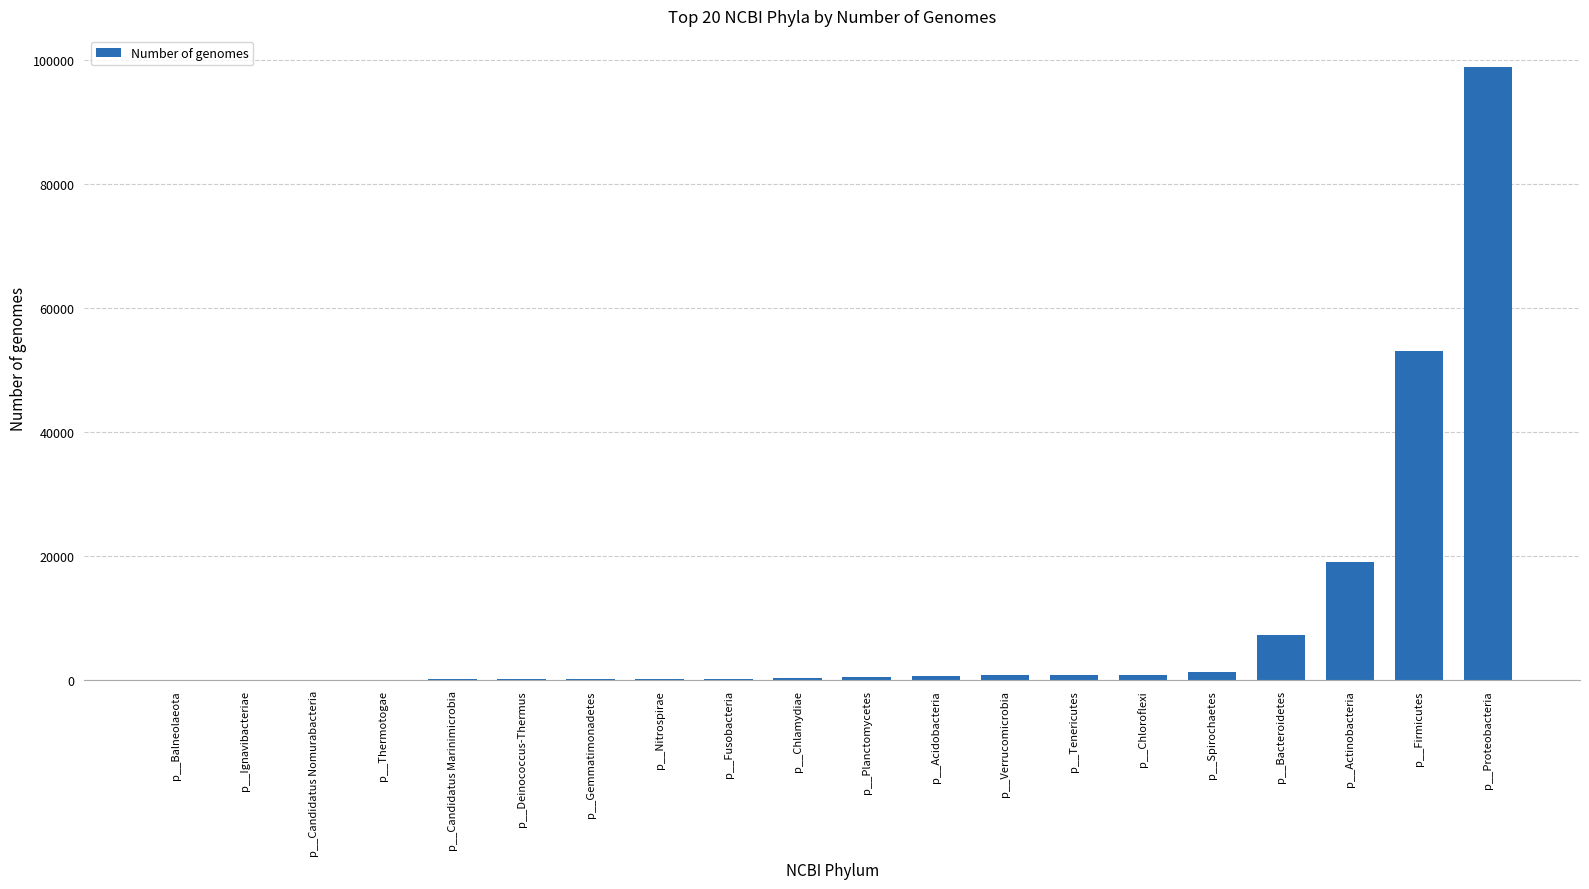

What is the sum of all values?

185725